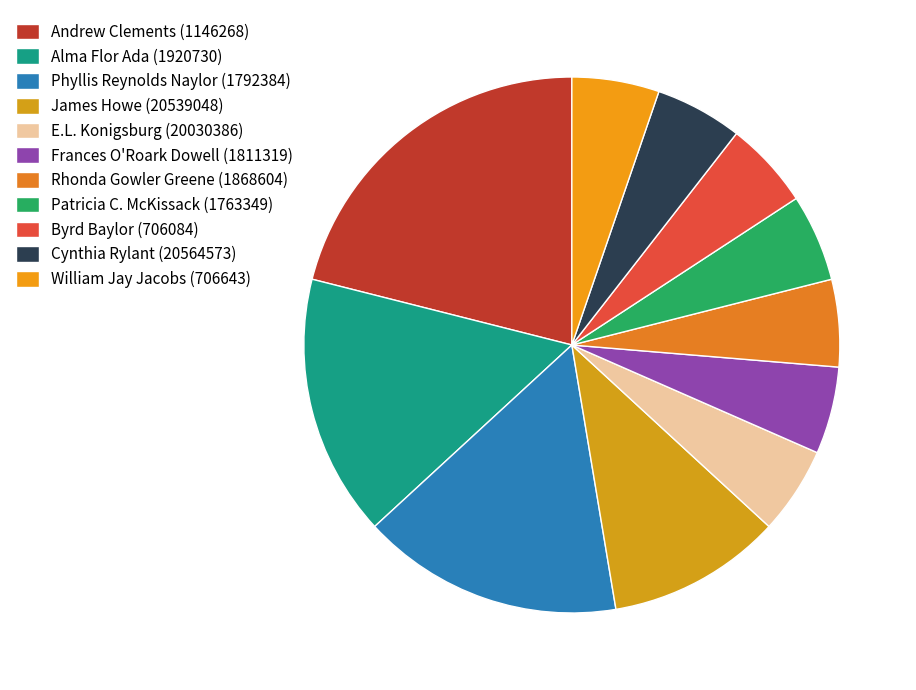

Which slice is the largest?

Andrew Clements (1146268)